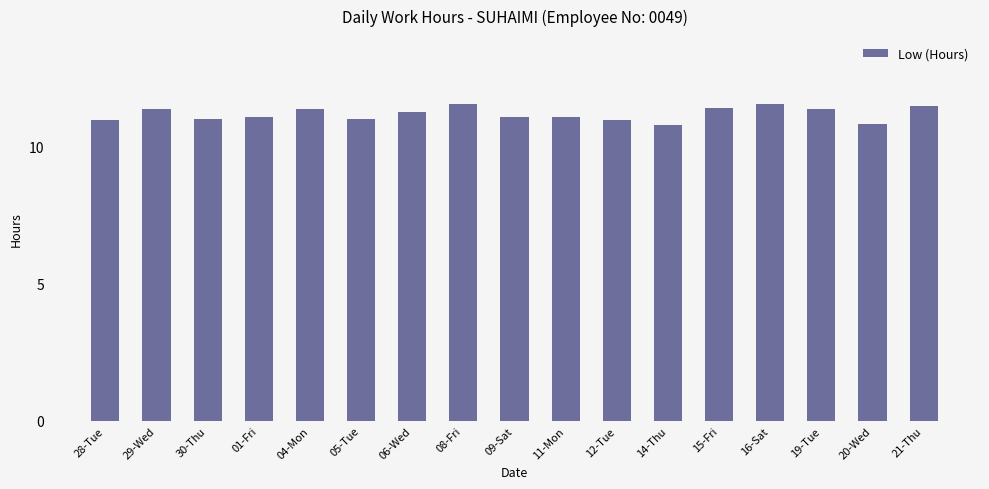

What is the difference between the maximum and minimum values?

0.8